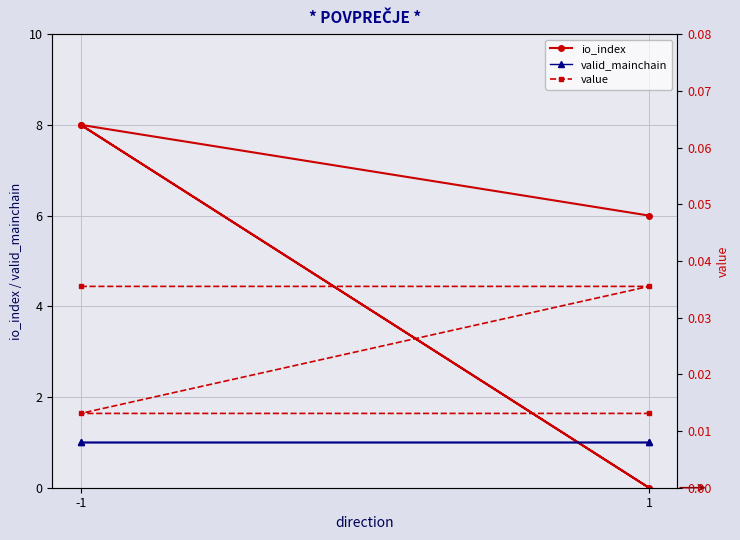

True or false: valid_mainchain has more than 2 points higher than both neighbors.

False